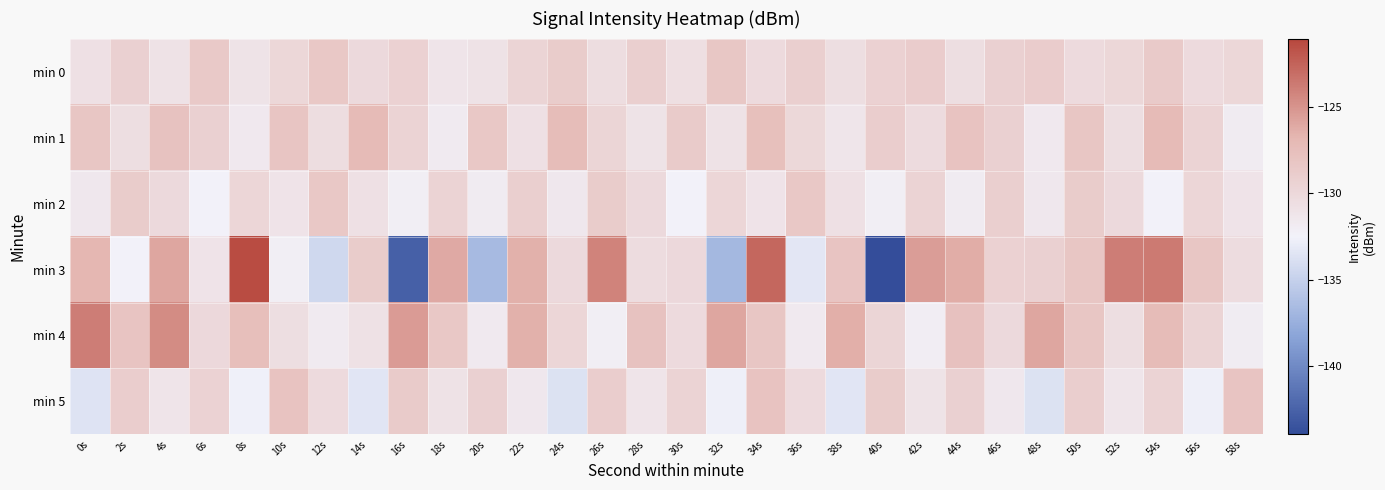

List the series in order of their peak value, lowest first.

min 2, min 0, min 5, min 1, min 4, min 3